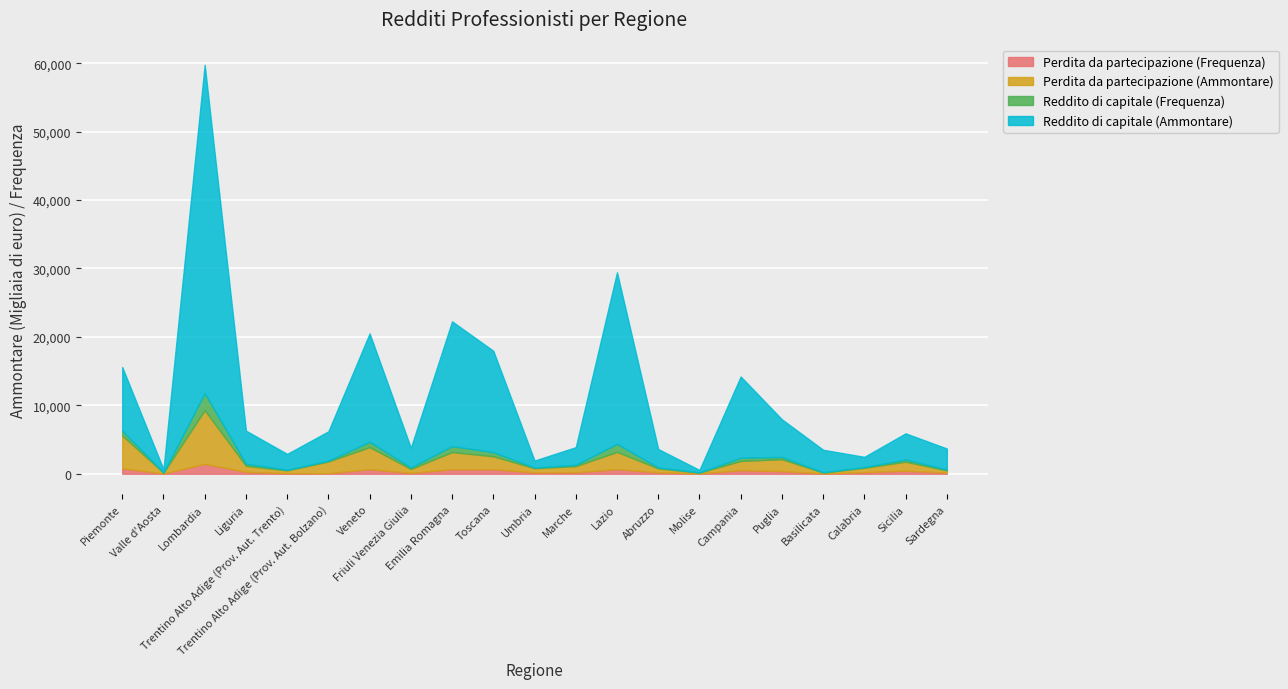

Which has a higher value, Trentino Alto Adige (Prov. Aut. Bolzano) or Lazio?

Lazio